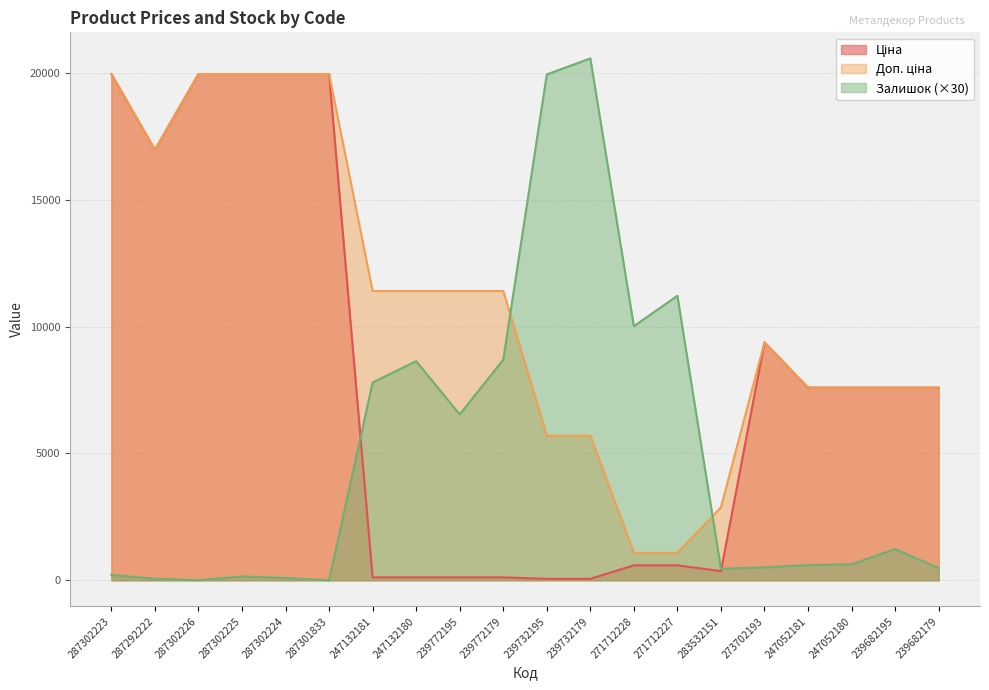

How many distinct data groups are displayed?

3